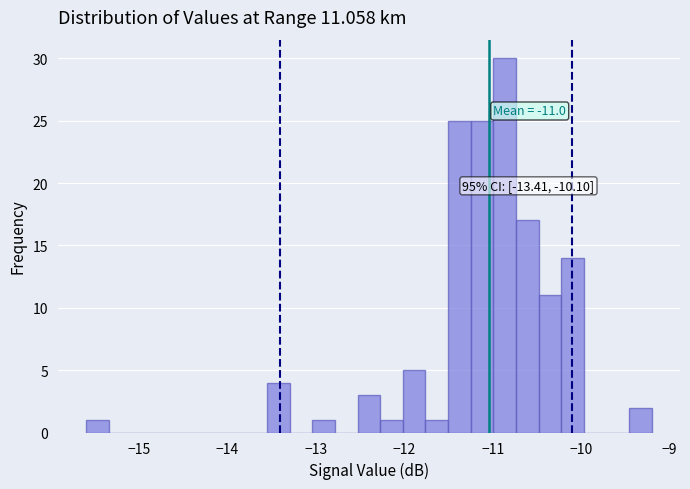

Around what value on the x-axis is the tallest bar? Give the approximate position of its centre, as read against the axis.

-10.9